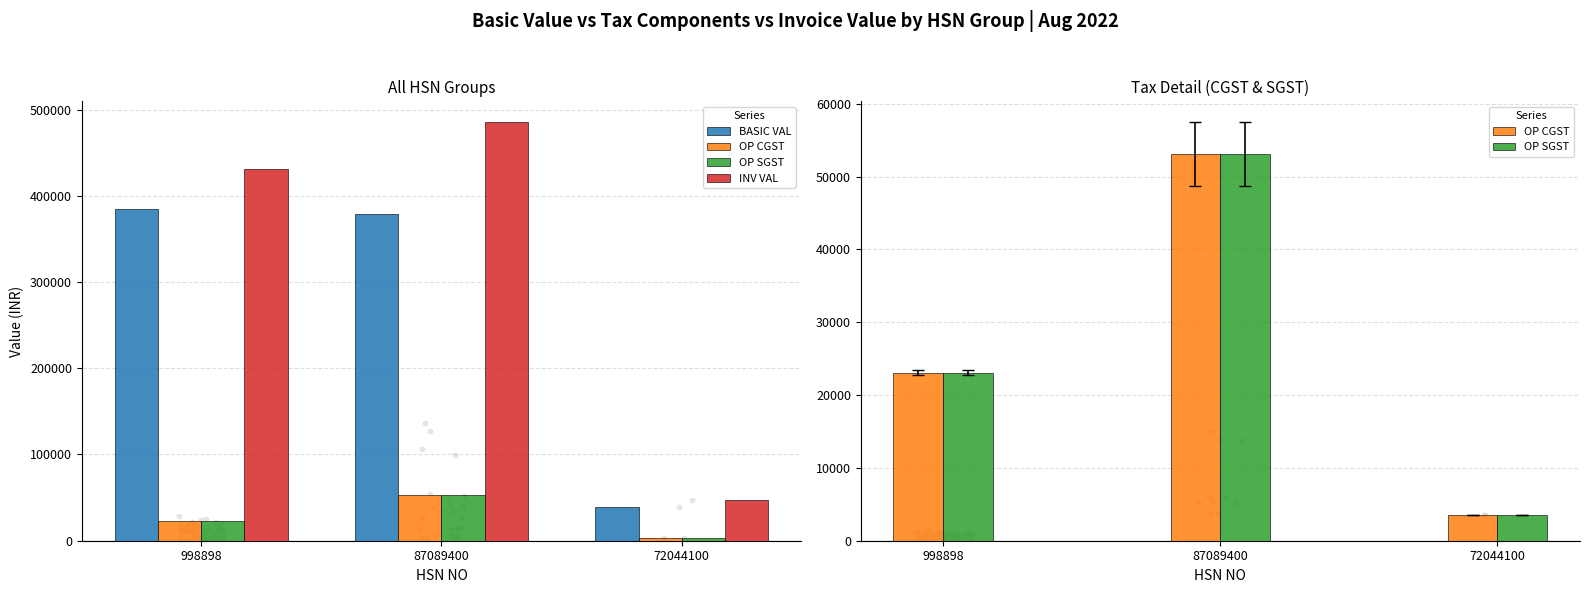

At how many categories does at least one series exceed 297529?

2